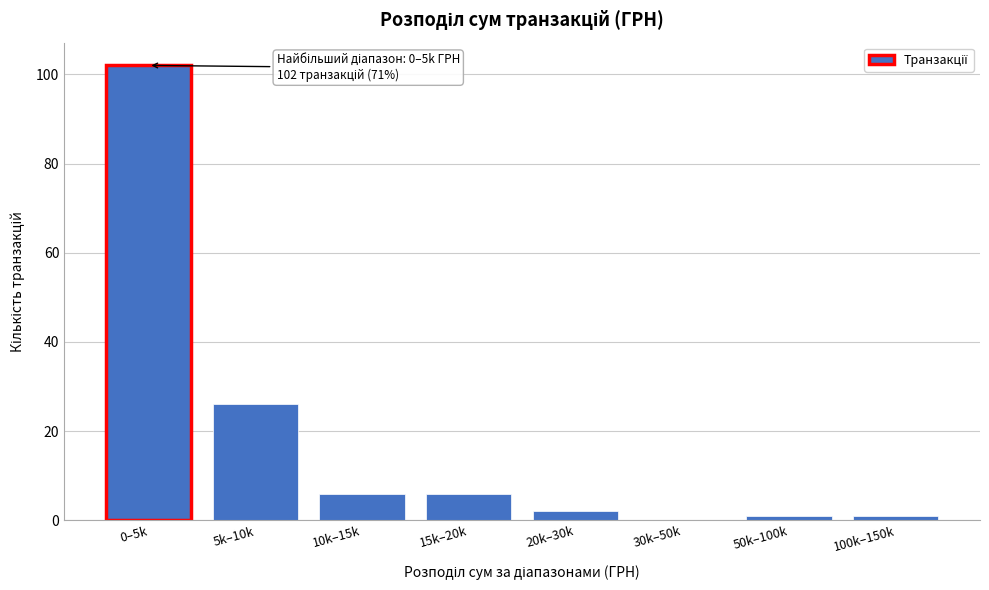

Reading left to right, list all the values displayed in this chart.

0–5k=102	5k–10k=26	10k–15k=6	15k–20k=6	20k–30k=2	30k–50k=0	50k–100k=1	100k–150k=1